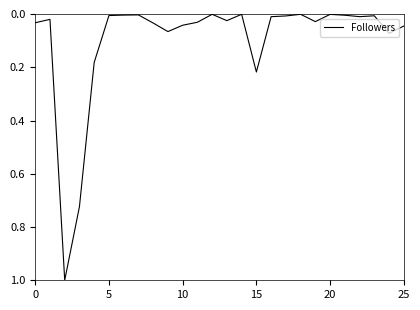

What is the difference between the maximum and minimum values?

1.0